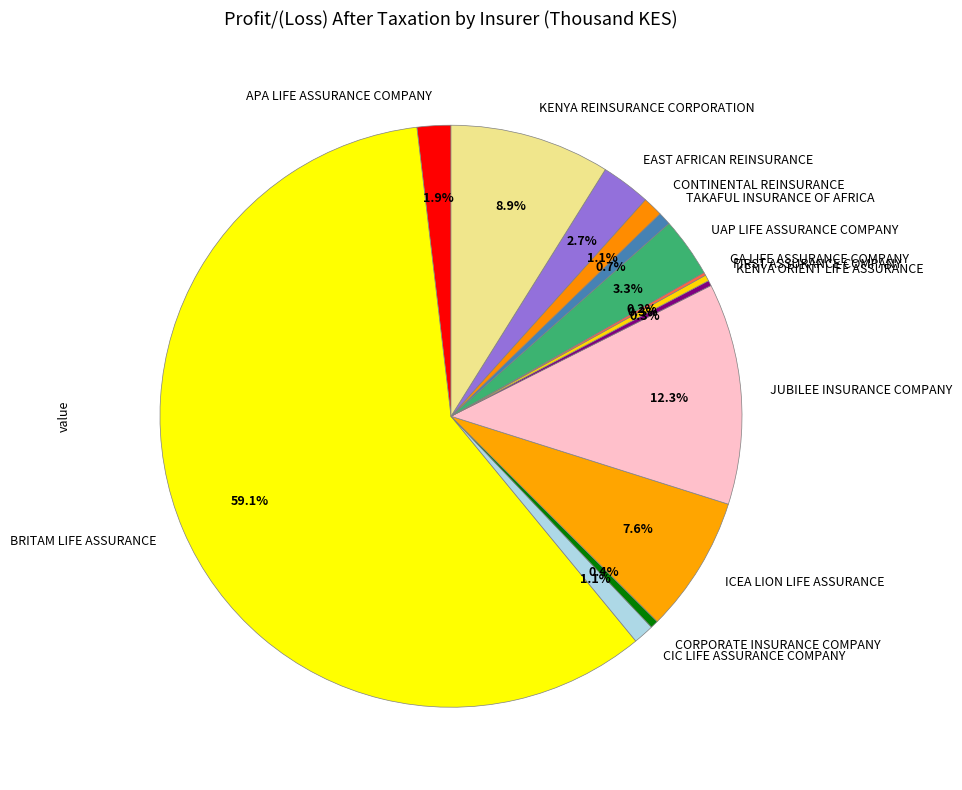

What is the majority slice?

BRITAM LIFE ASSURANCE